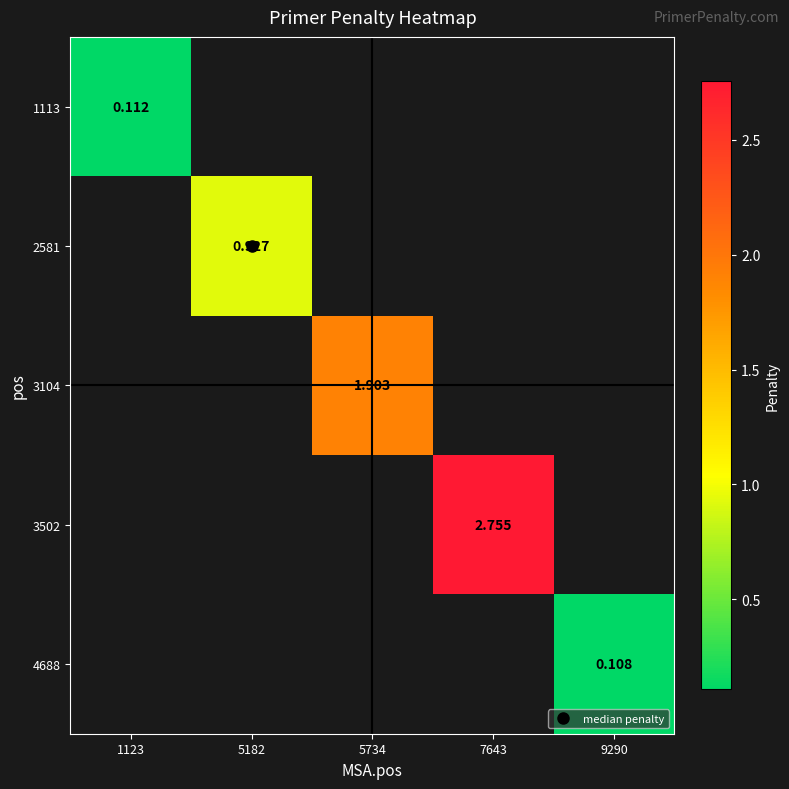

How many data points does each series have?

5